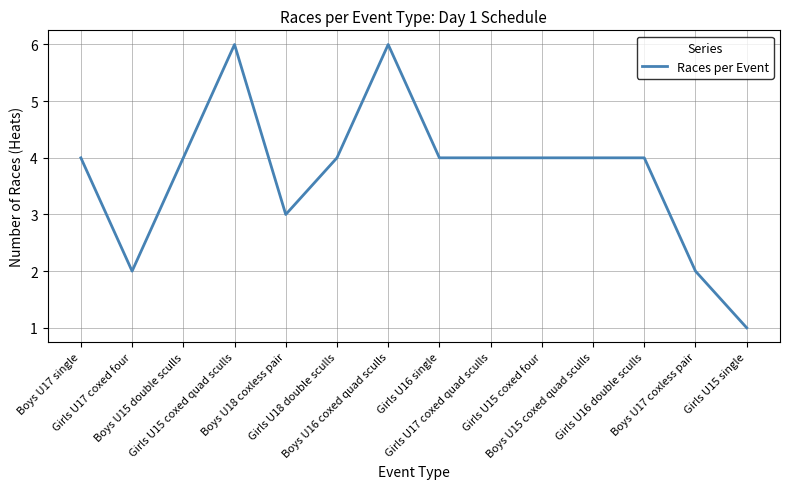

What is the difference between the maximum and minimum values?

5